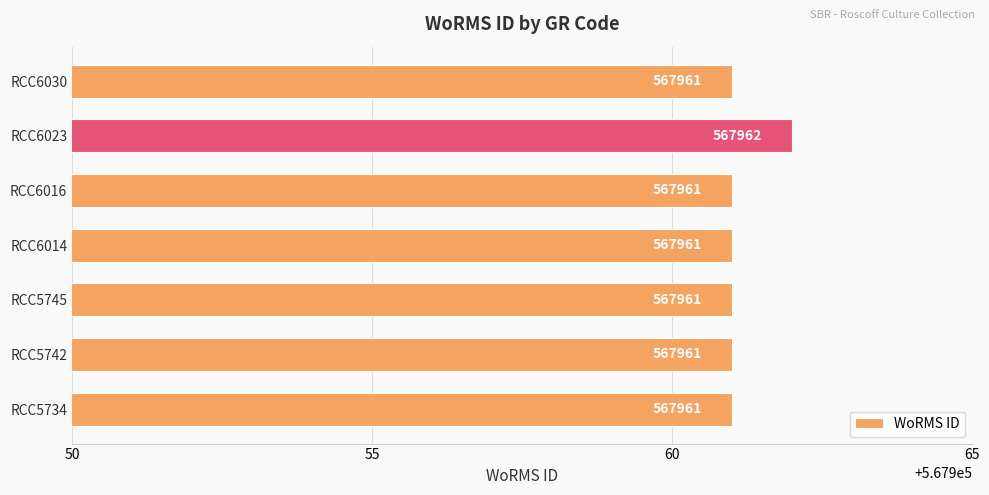

What is the sum of all values?

3975728